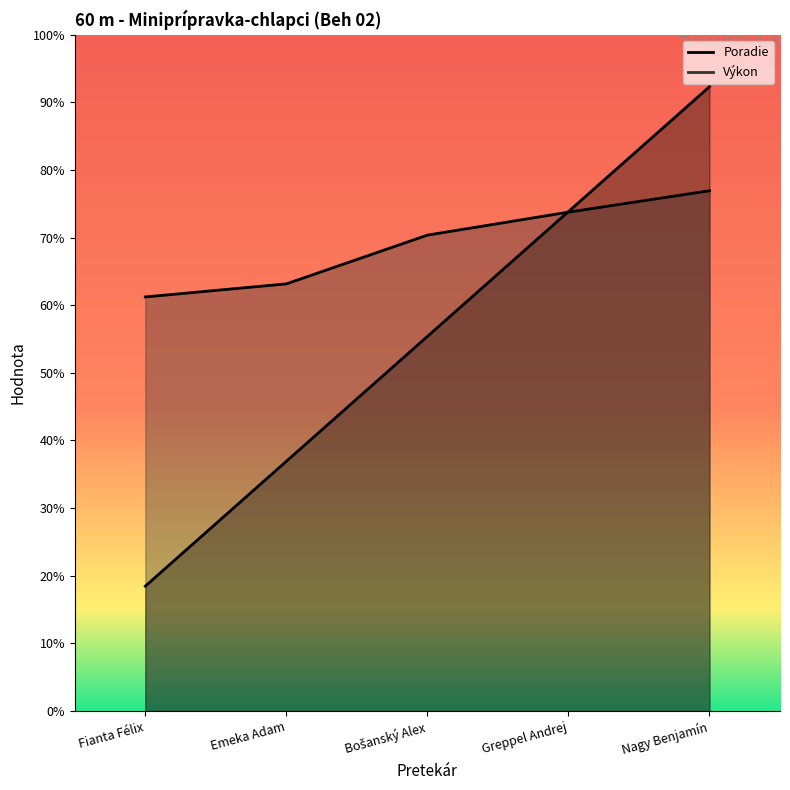

List the series in order of their overall mean, lowest first.

Poradie, Výkon